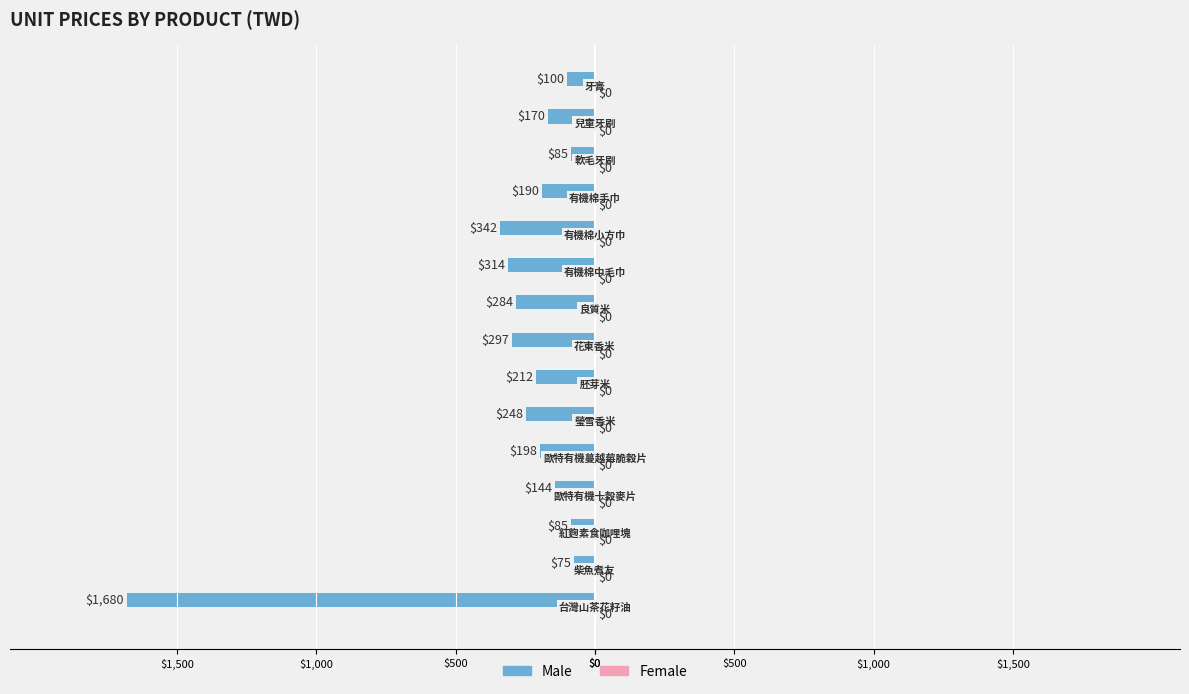

Does the chart contain any negative values?

Yes